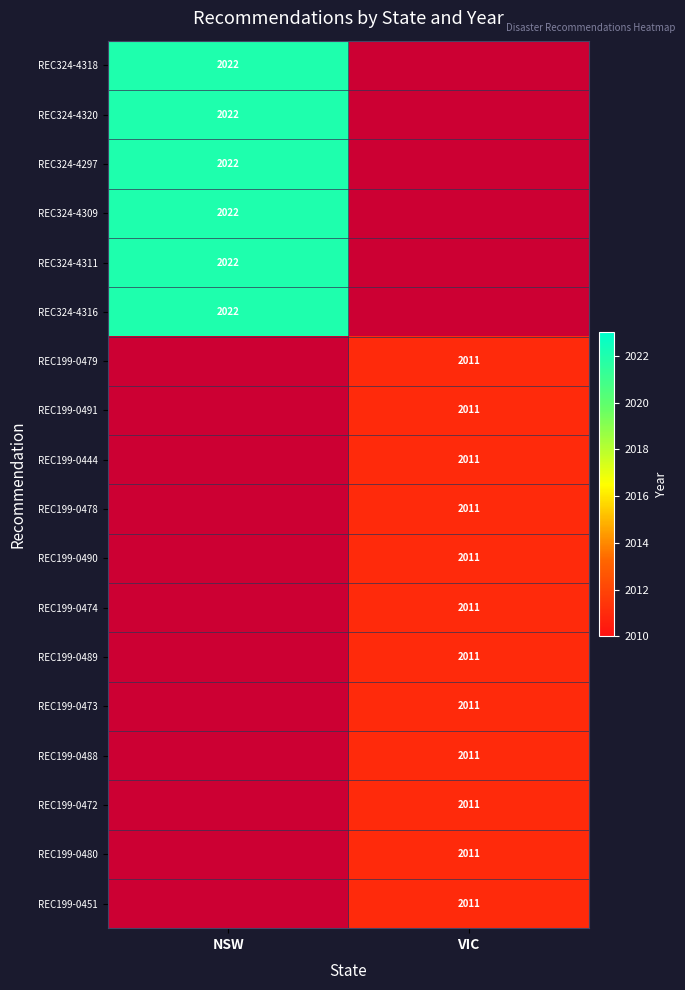

The value of REC199-0472 at VIC is 2011. True or false?

True